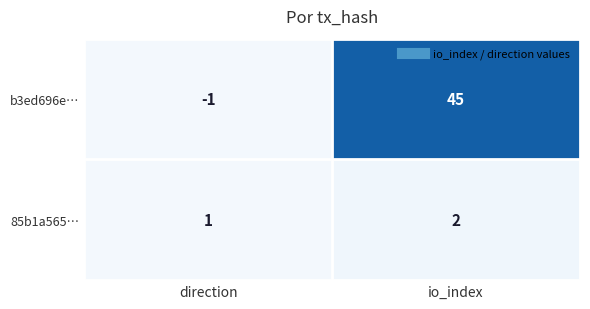

At which category does the chart reach its minimum across all series?

direction